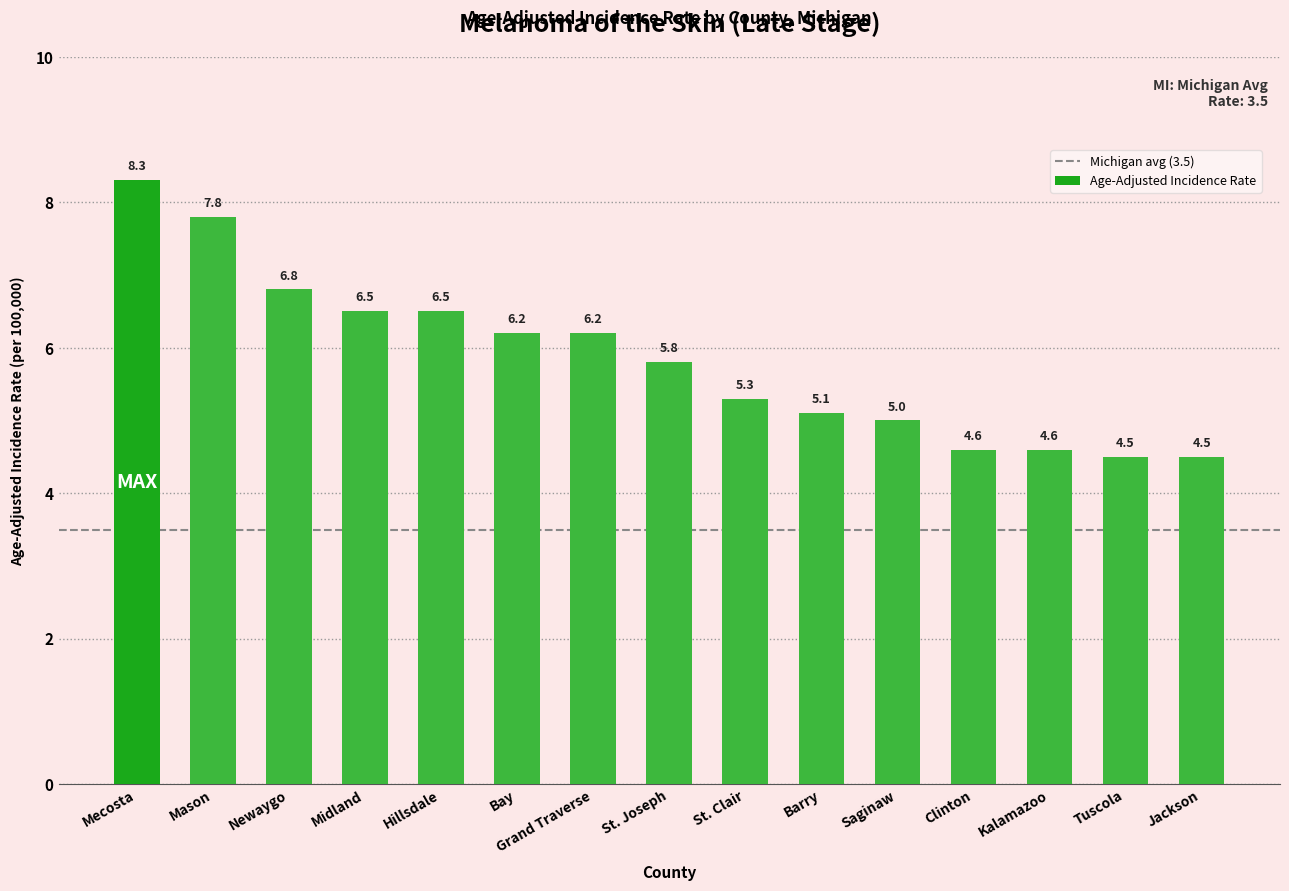

True or false: the data shows 5.0 at Saginaw.

True